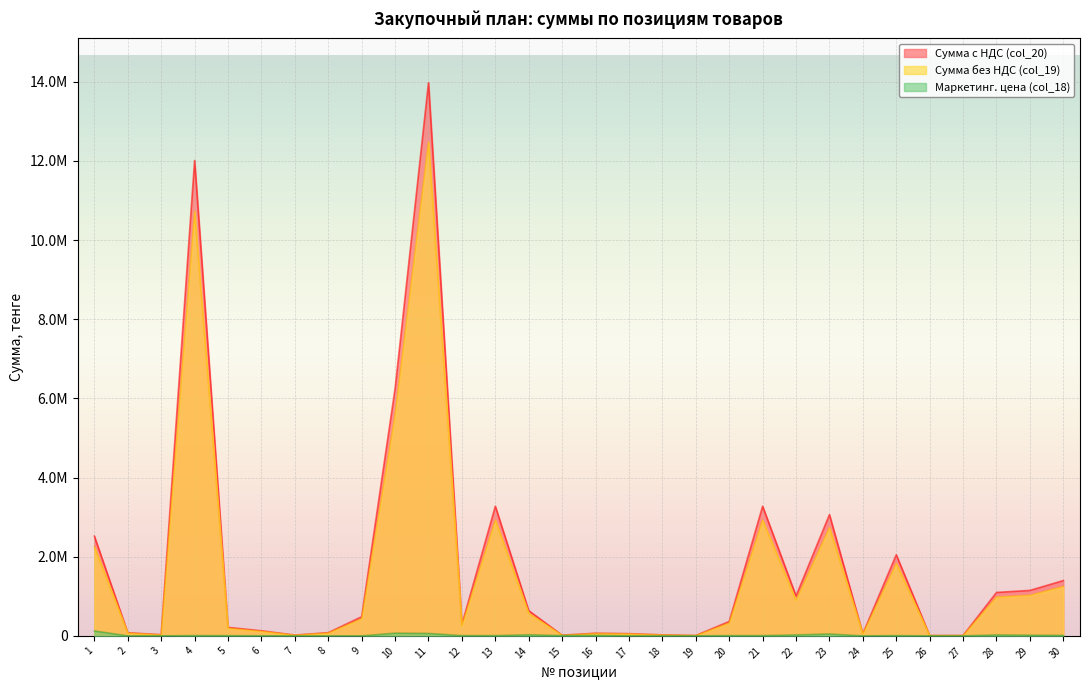

At how many categories does at least one series exceed 4039396?

3